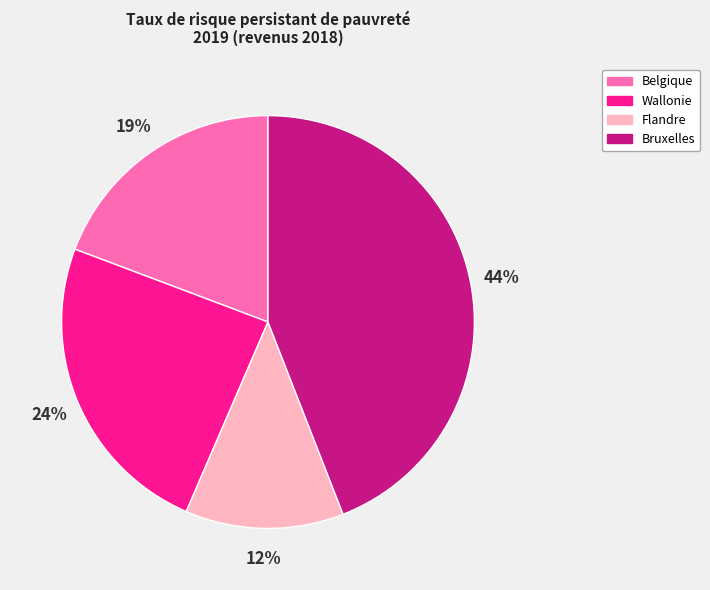

To the nearest percent, what is the difference between the Belgique and Bruxelles slice percentages?

25%